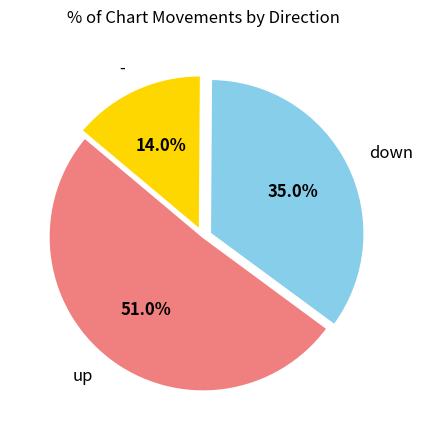

What is the majority slice?

up